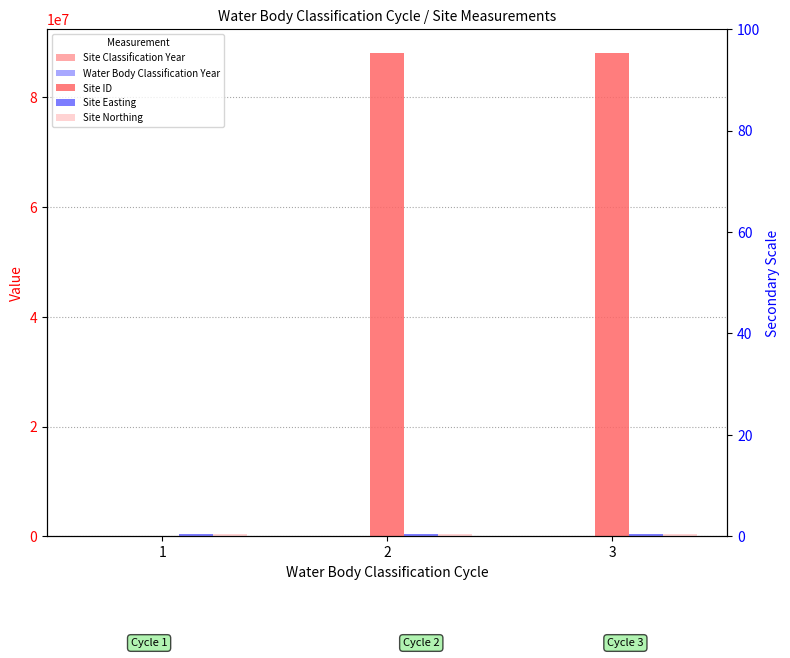

What is the value of the Site Easting bar at the 2nd from the left?

385244